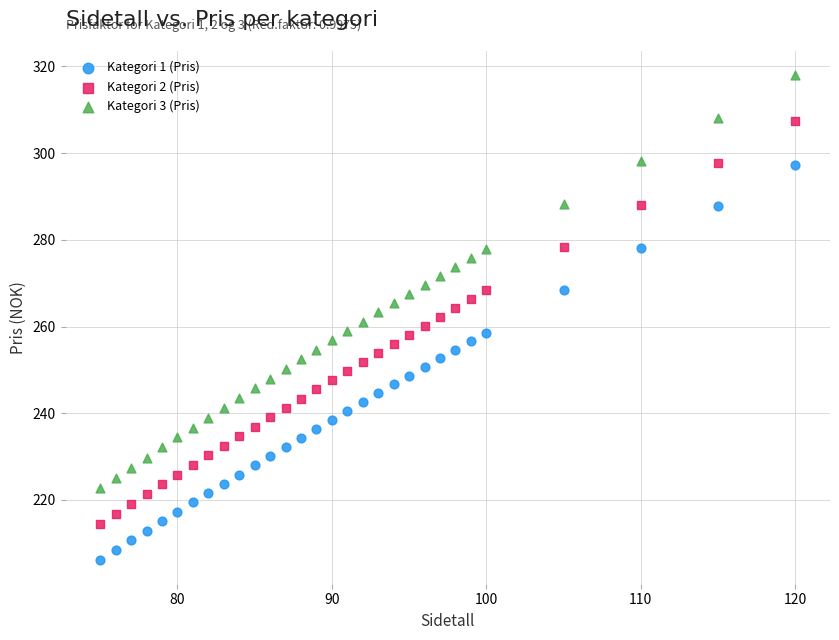

Which series contains the highest Y value?

Kategori 3 (Pris)